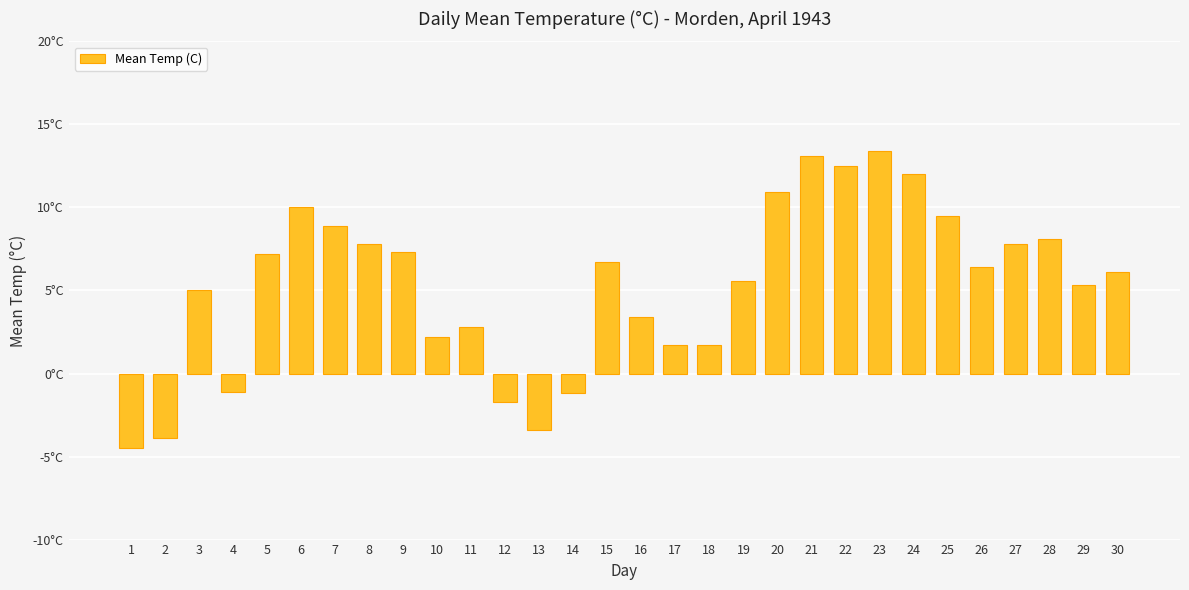

What is the smallest value displayed?

-4.5